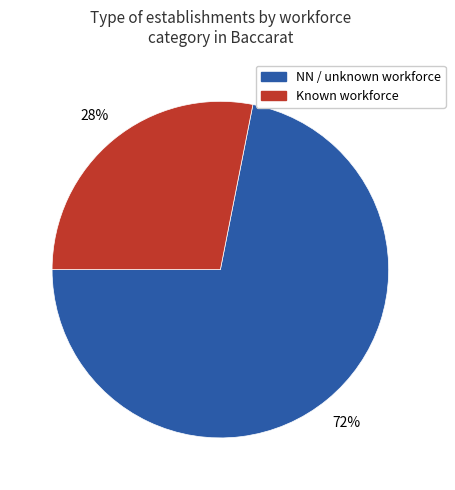

Is the sum of NN / unknown workforce and Known workforce greater than half?

Yes